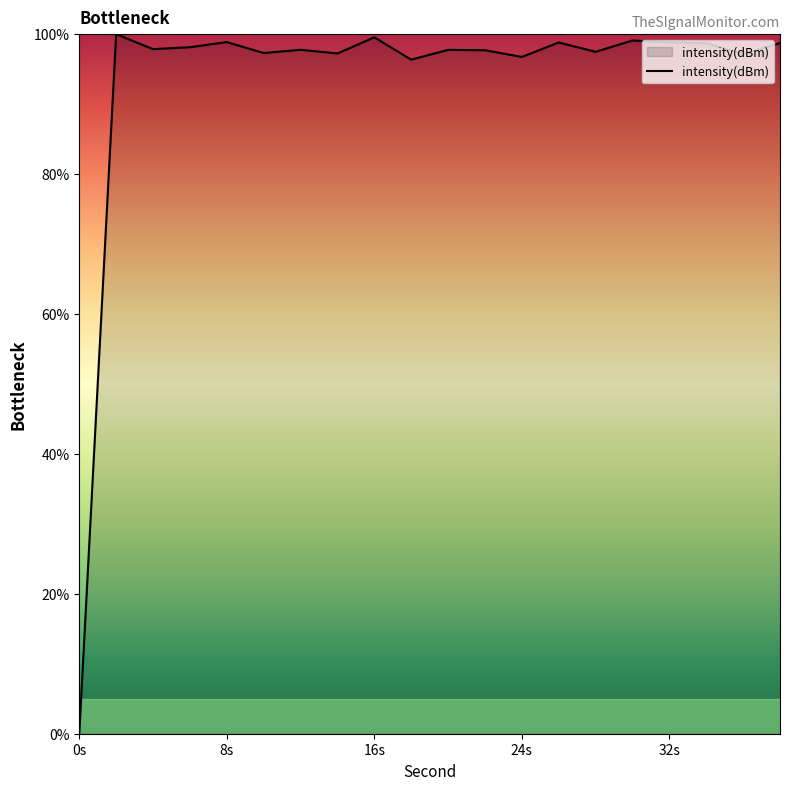

What is the difference between the maximum and minimum values?

100.0